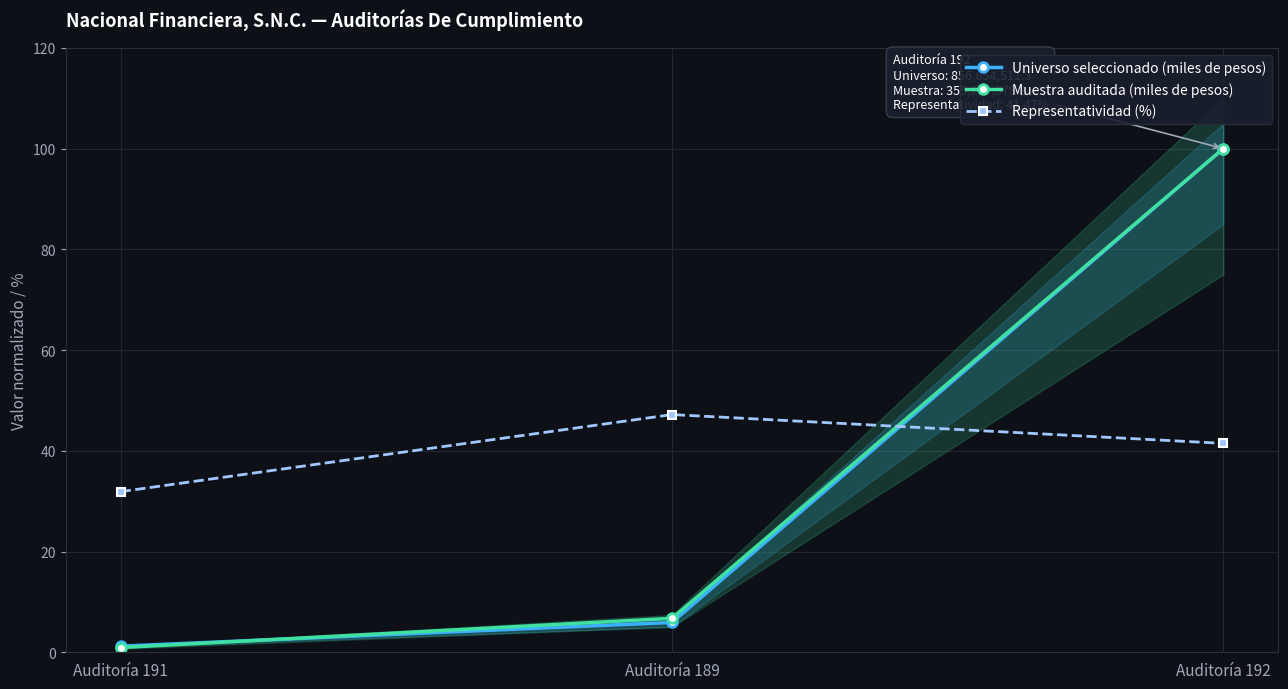

How many lines are shown in the chart?

3